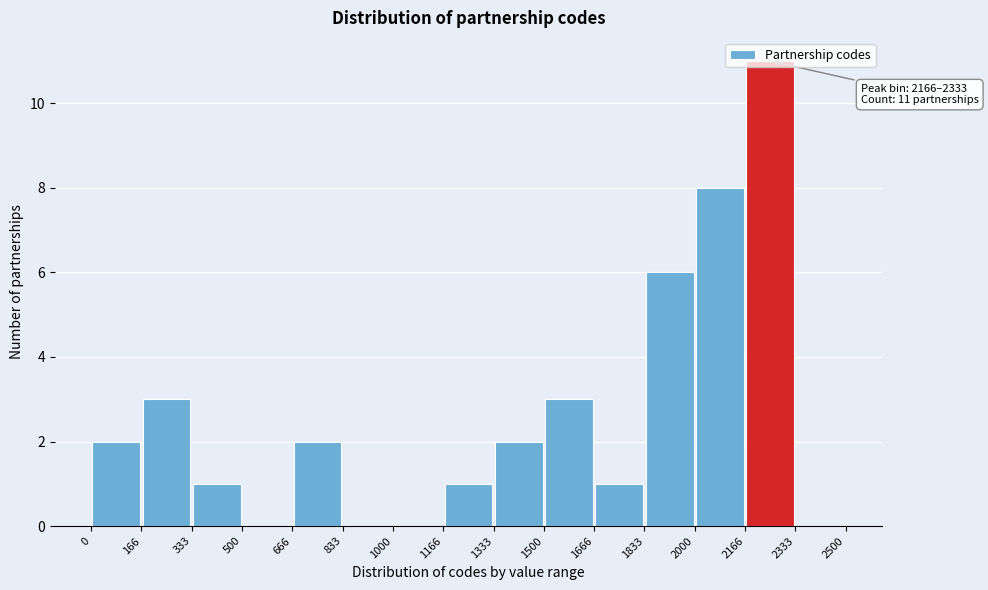

Which range on the x-axis has the tallest bar?

2166 to 2333